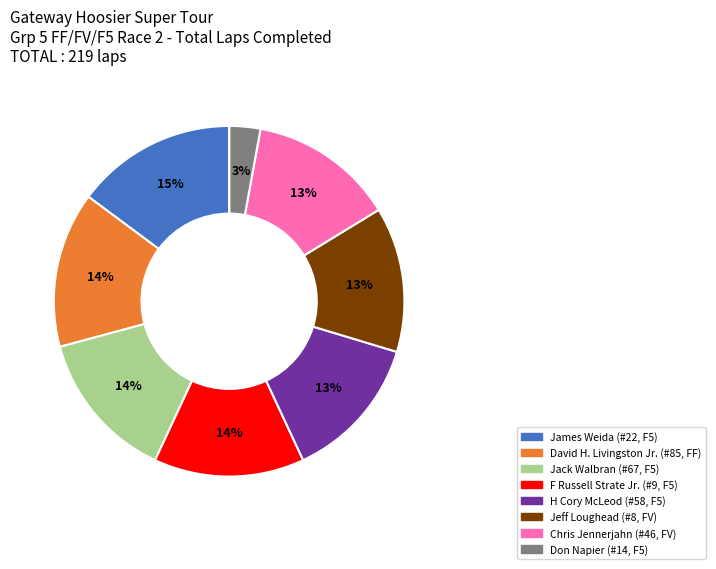

To the nearest percent, what is the difference between the largest and smallest slice percentages?

15%